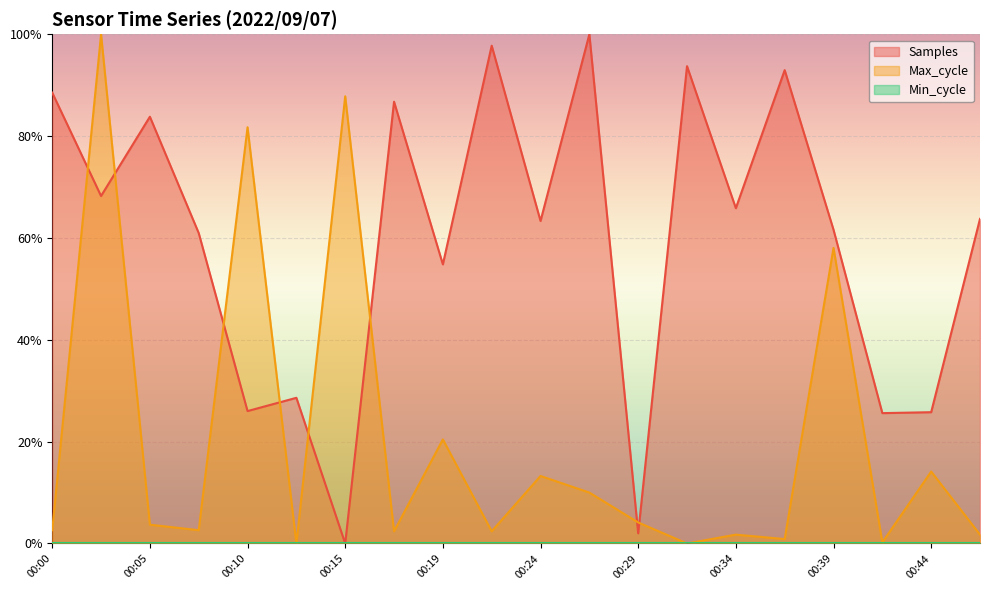

The Samples series shows 0.9 at 00:00. True or false?

True